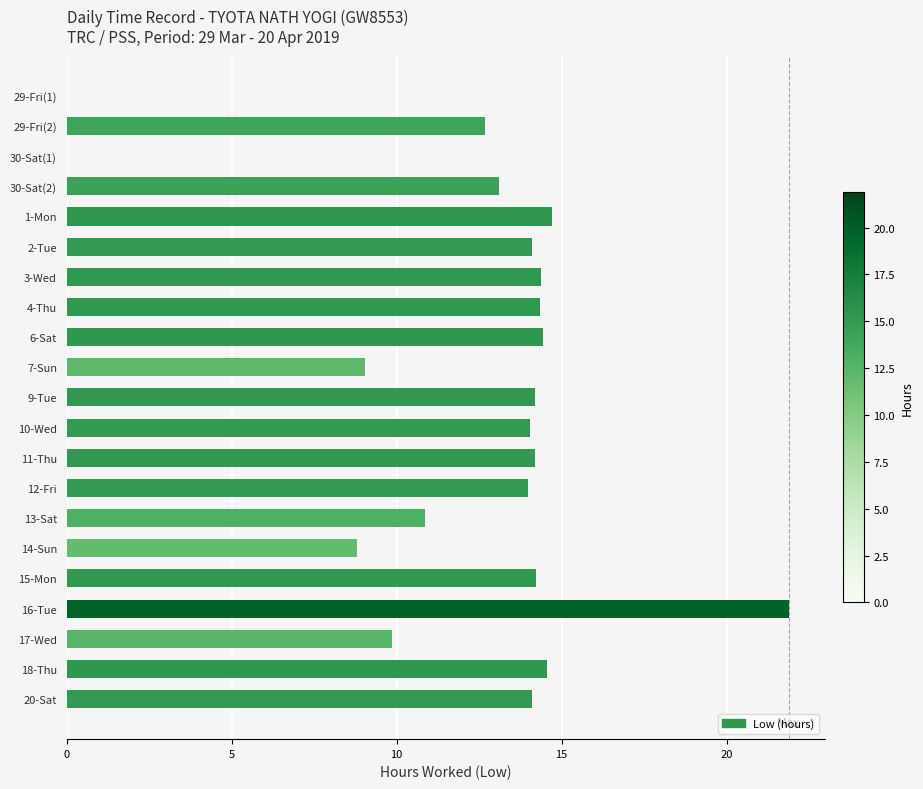

What is the ratio of the value at 10-Wed to the value at 3-Wed?

1.0